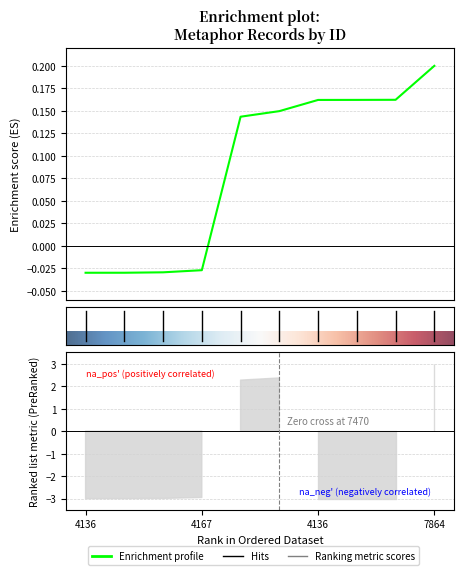

The value at 4136 is 0.1. True or false?

False